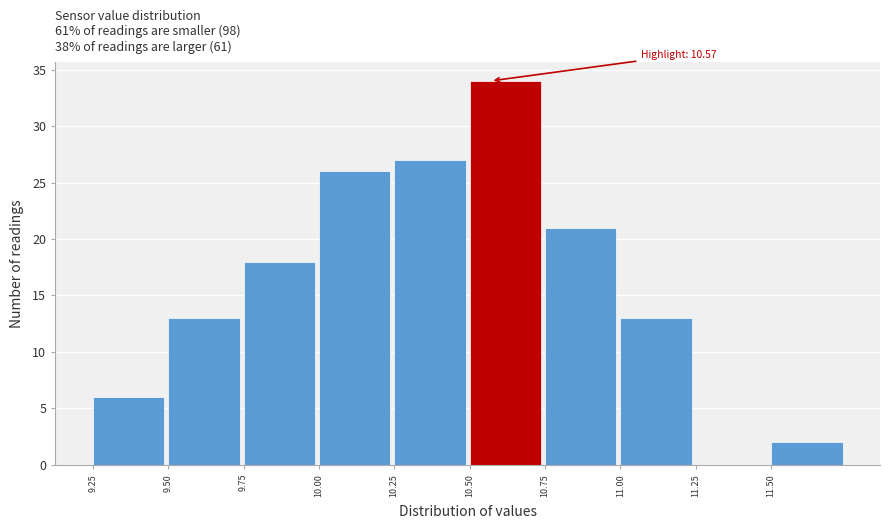

Which range on the x-axis has the tallest bar?

10.50 to 10.75